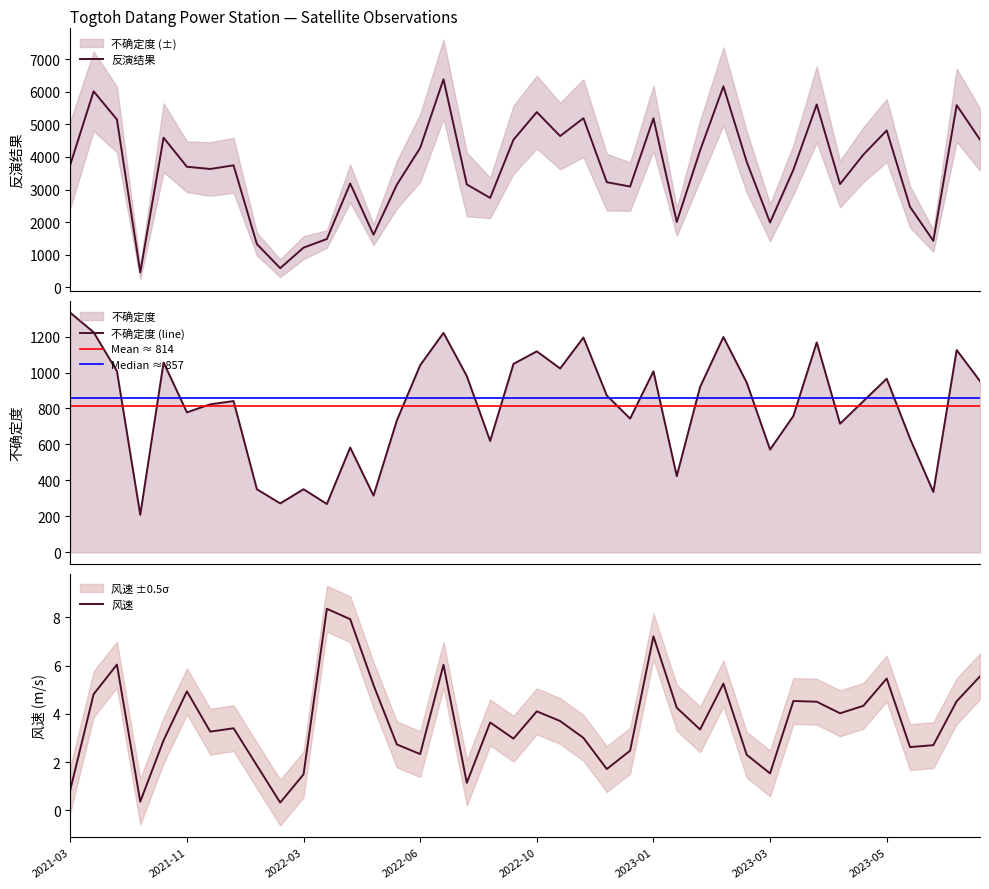

Rank the series by their maximum value, from lowest to highest.

风速, 不确定度, 反演结果